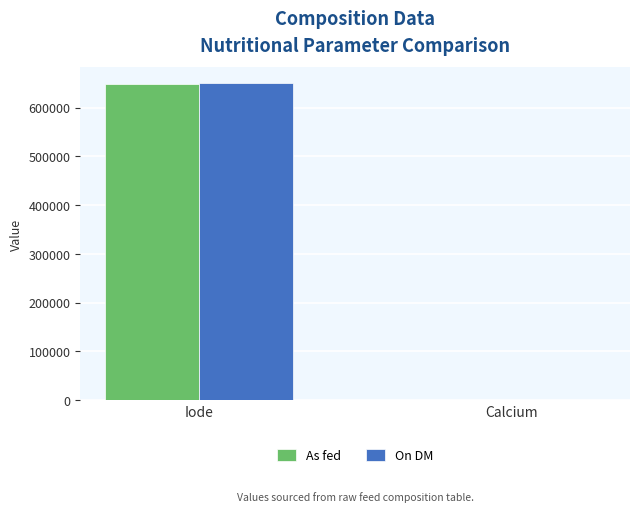

Reading left to right, list all the values displayed in this chart.

As fed: Iode=649350	Calcium=103
On DM: Iode=650000	Calcium=103